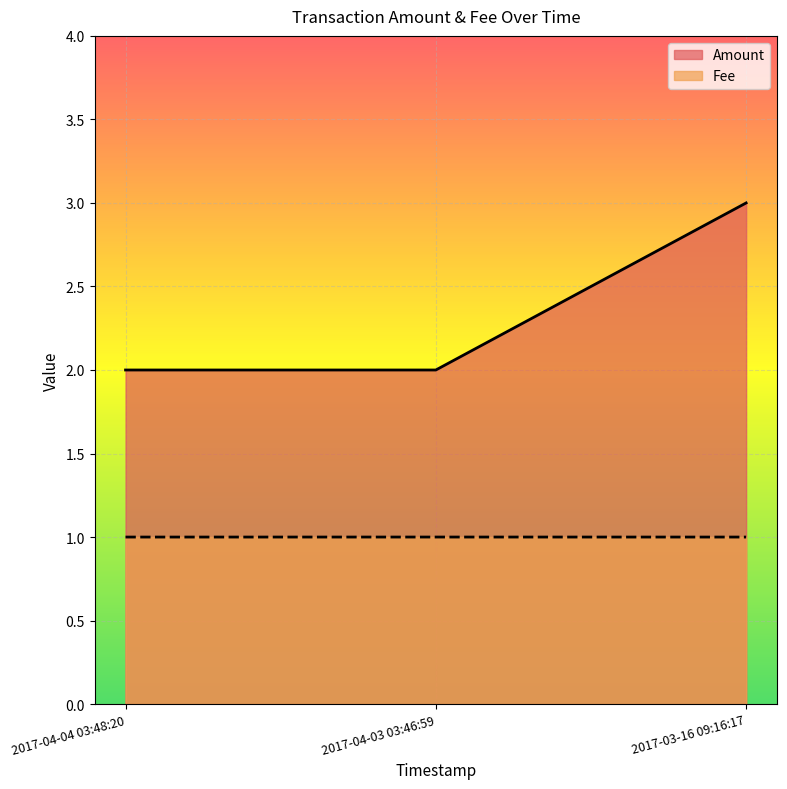

What is the maximum value shown in the chart?

3.0